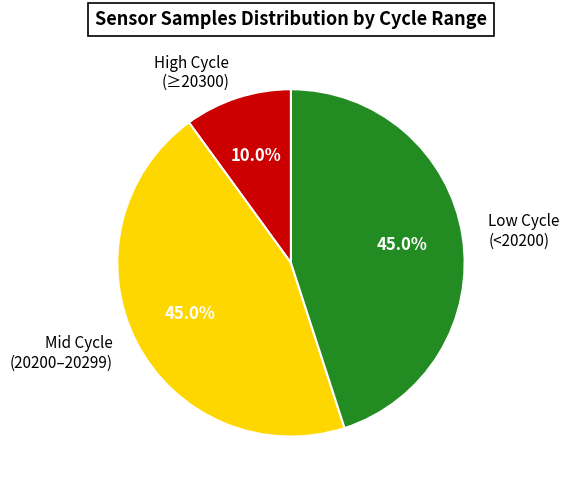

Approximately how many times larger is the value at Mid Cycle (20200–20299) compared to Low Cycle (<20200)?

1.0